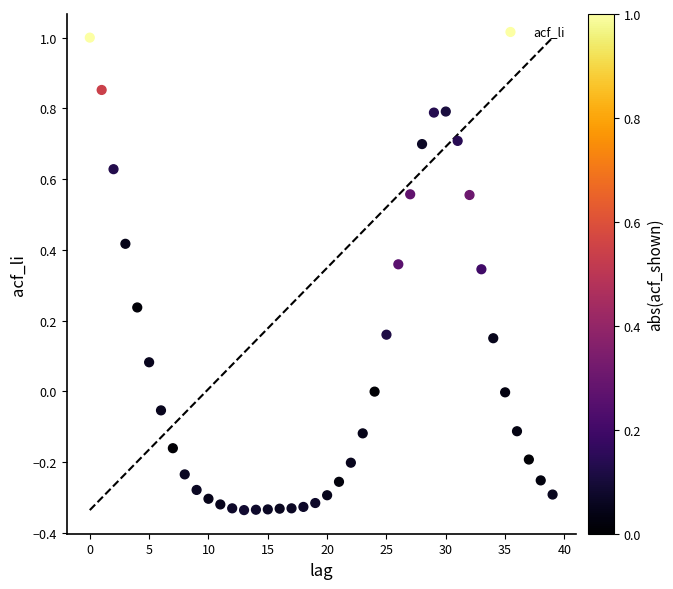

How many points are shown in the scatter plot?

40